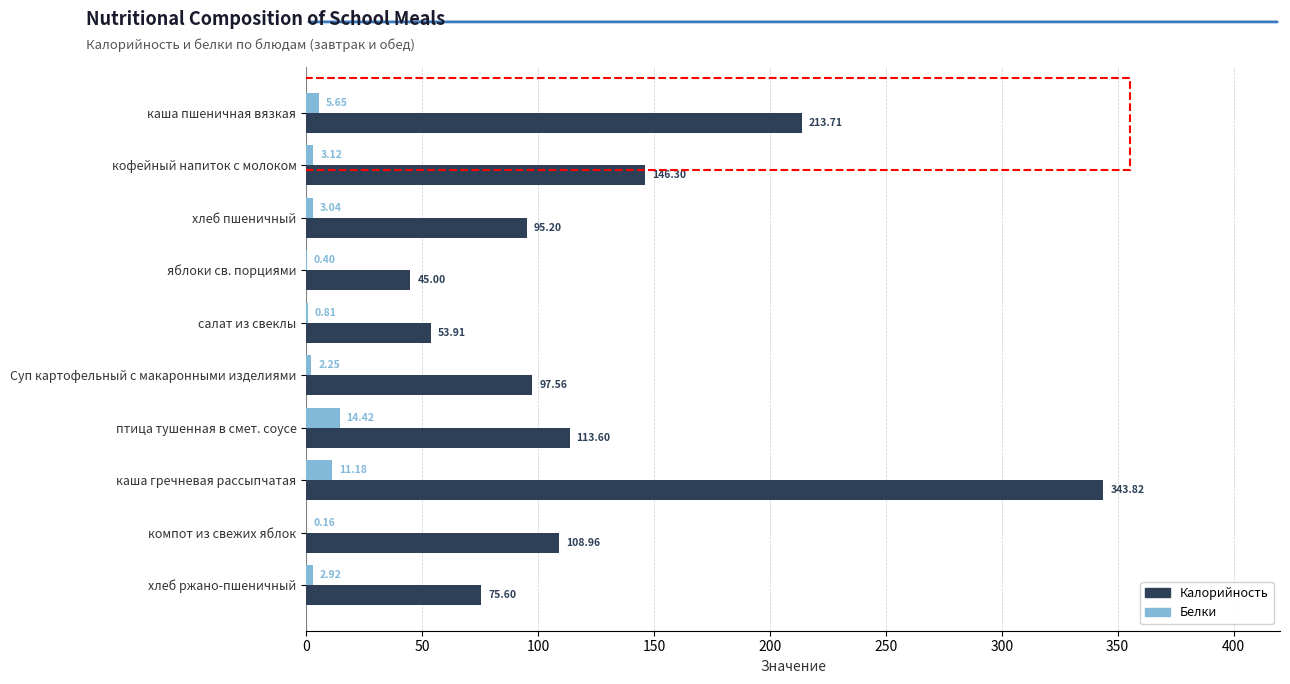

How many data points in Калорийность are above 108?

5